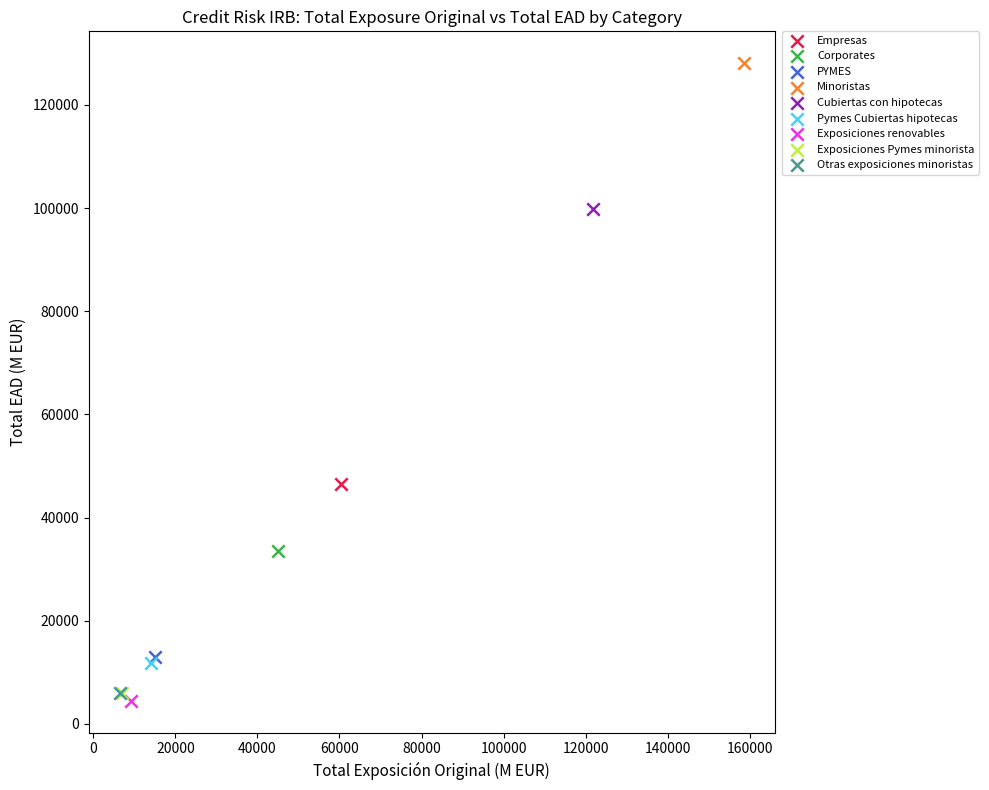

Which series contains the lowest Y value?

Exposiciones renovables